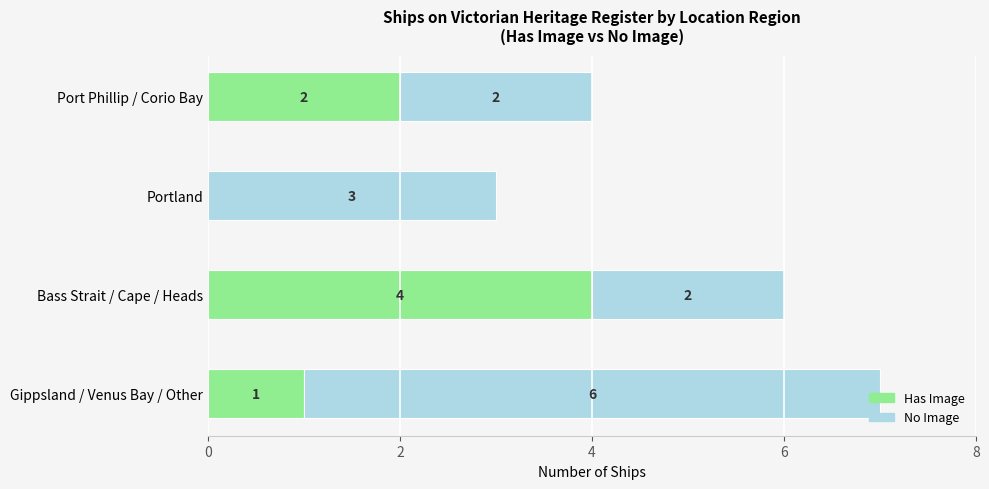

What are all the series names shown in the legend?

Has Image, No Image